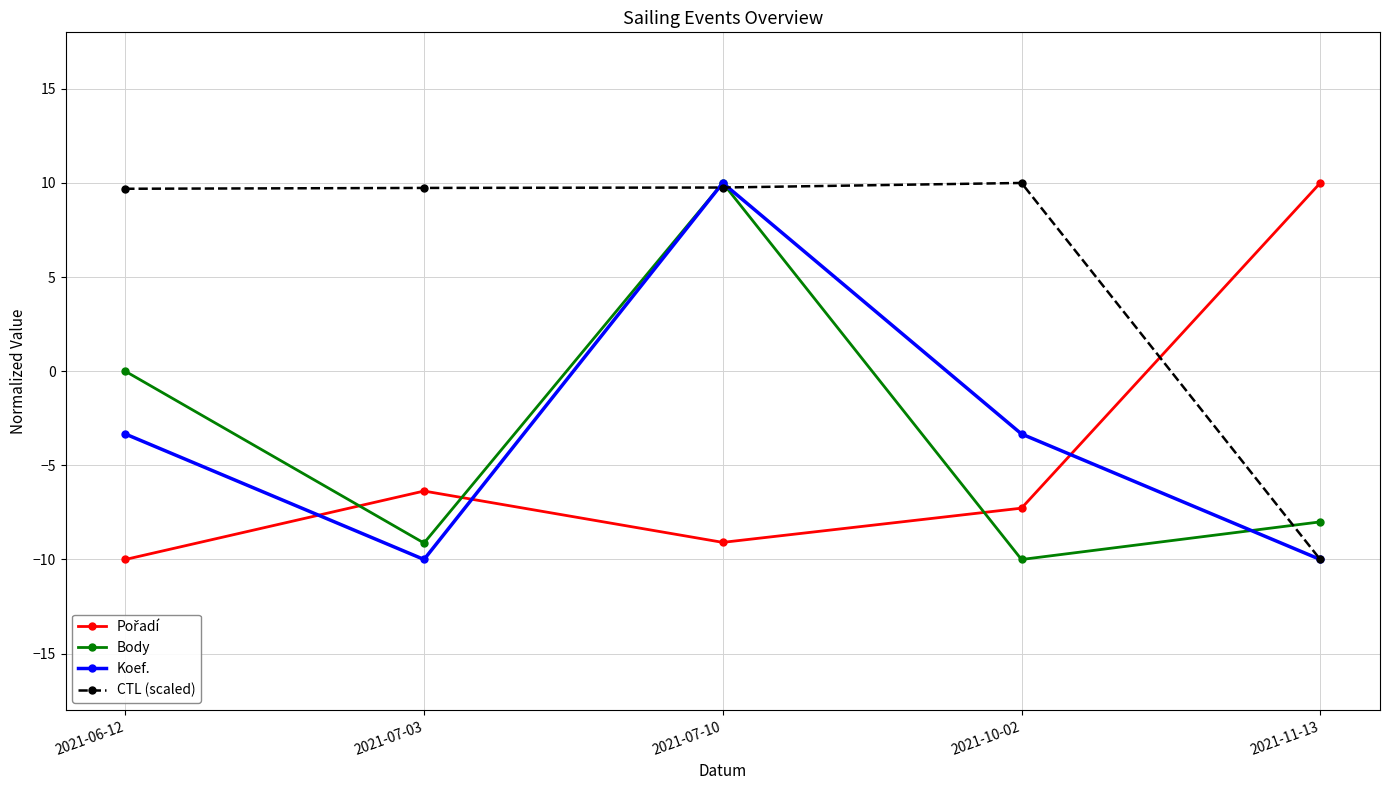

What is the spread (max minus min) of values at 2021-11-13?

20.0